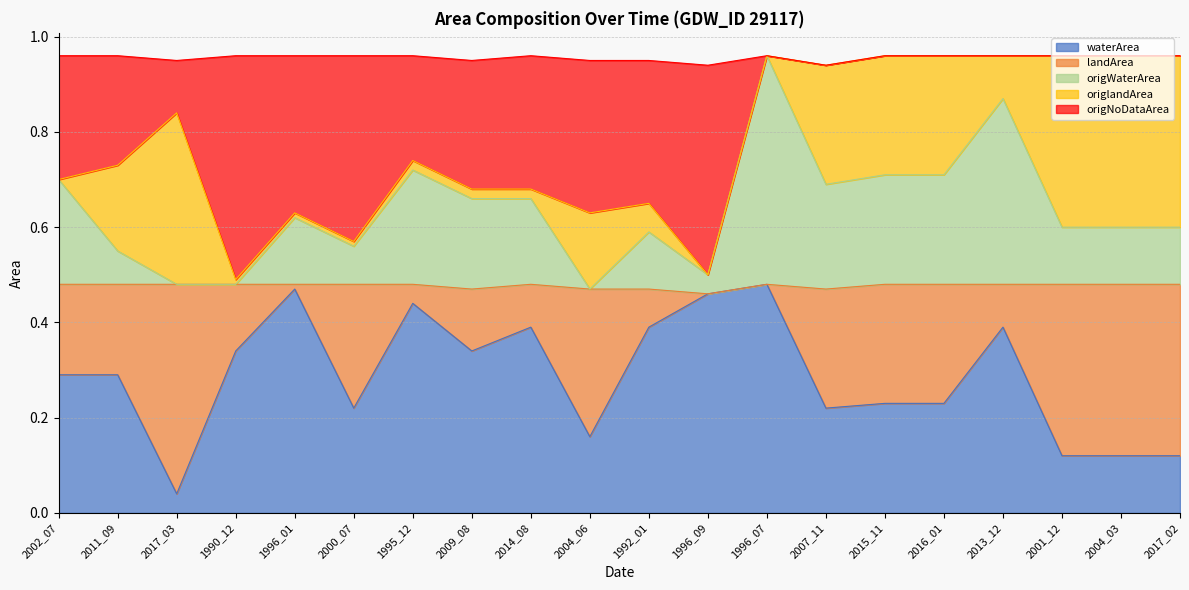

The value of waterArea at 2014_08 is 0.6. True or false?

False